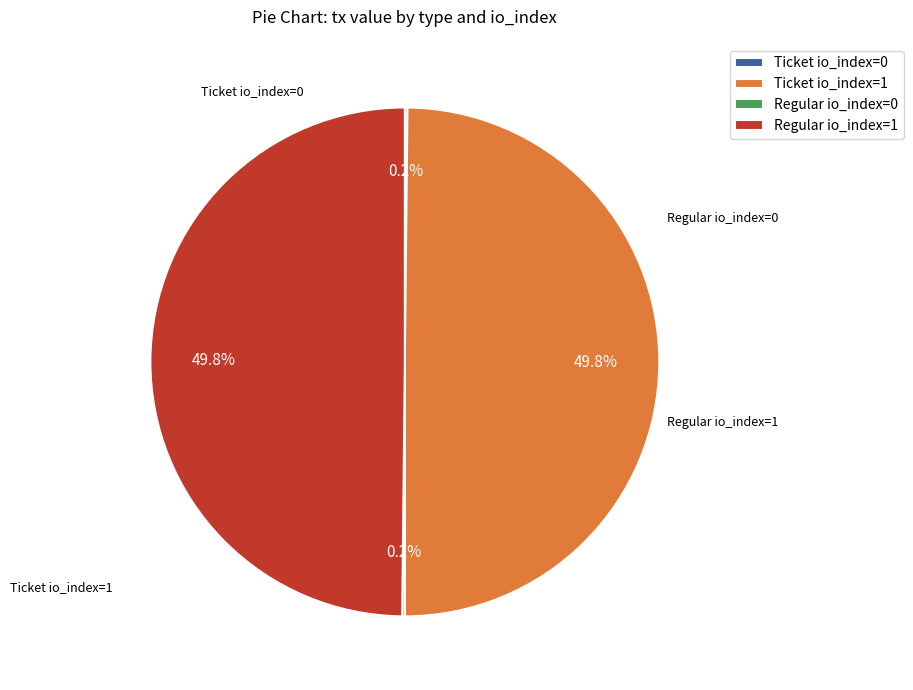

To the nearest percent, what portion does Regular io_index=1 represent?

50%